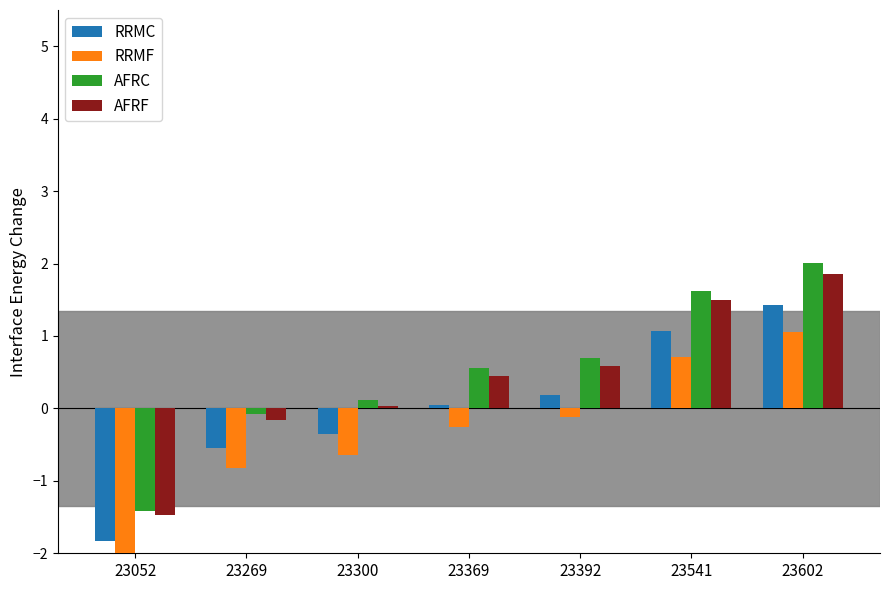

Which series has the largest range (max minus min)?

AFRC